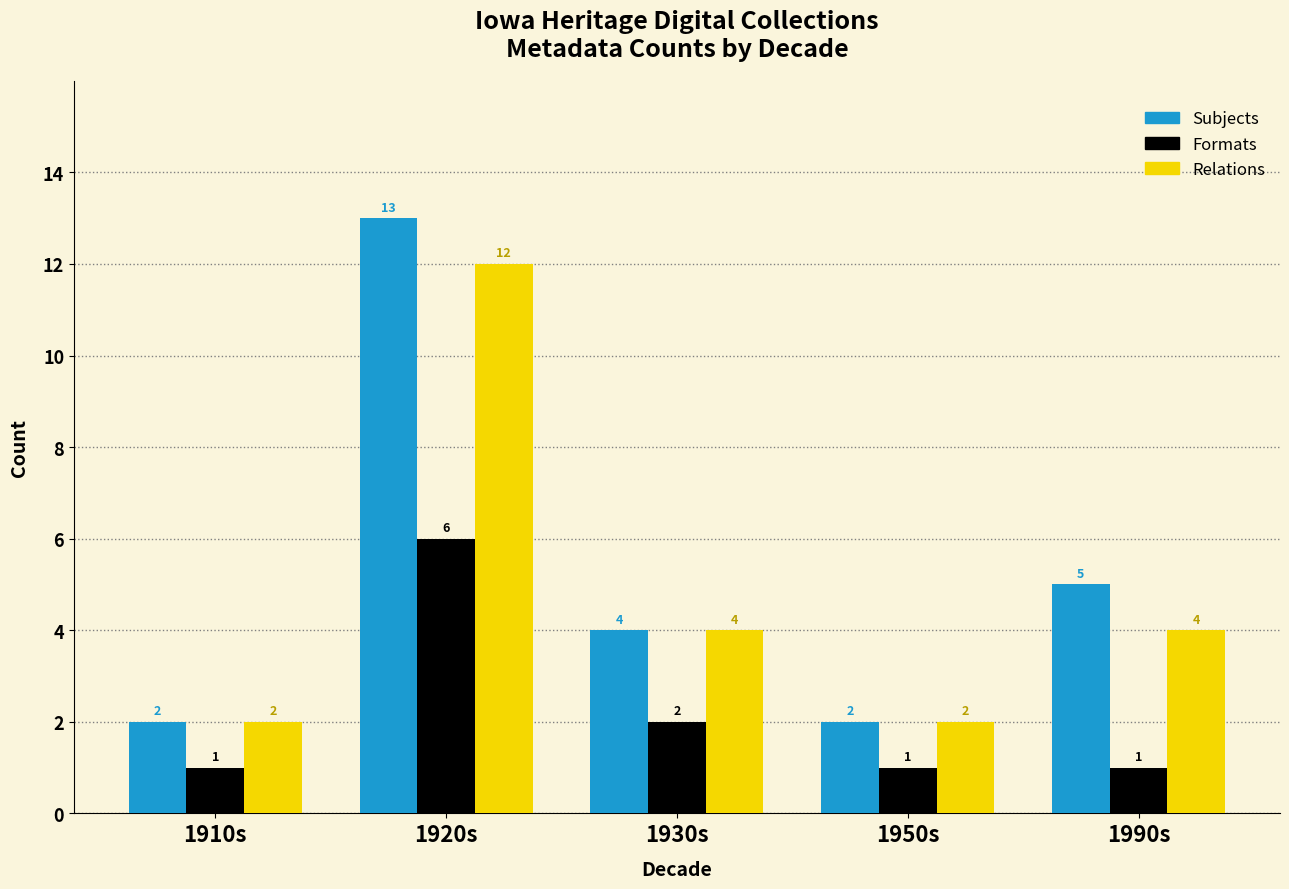

Where does the Subjects series first go above 4?

1920s